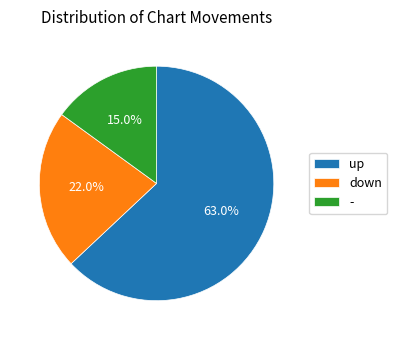

Do down and - together represent more than half of the pie?

No